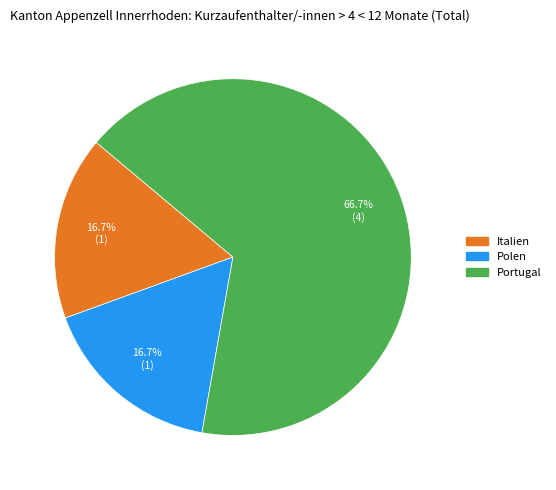

What is the largest slice in the pie chart?

Portugal